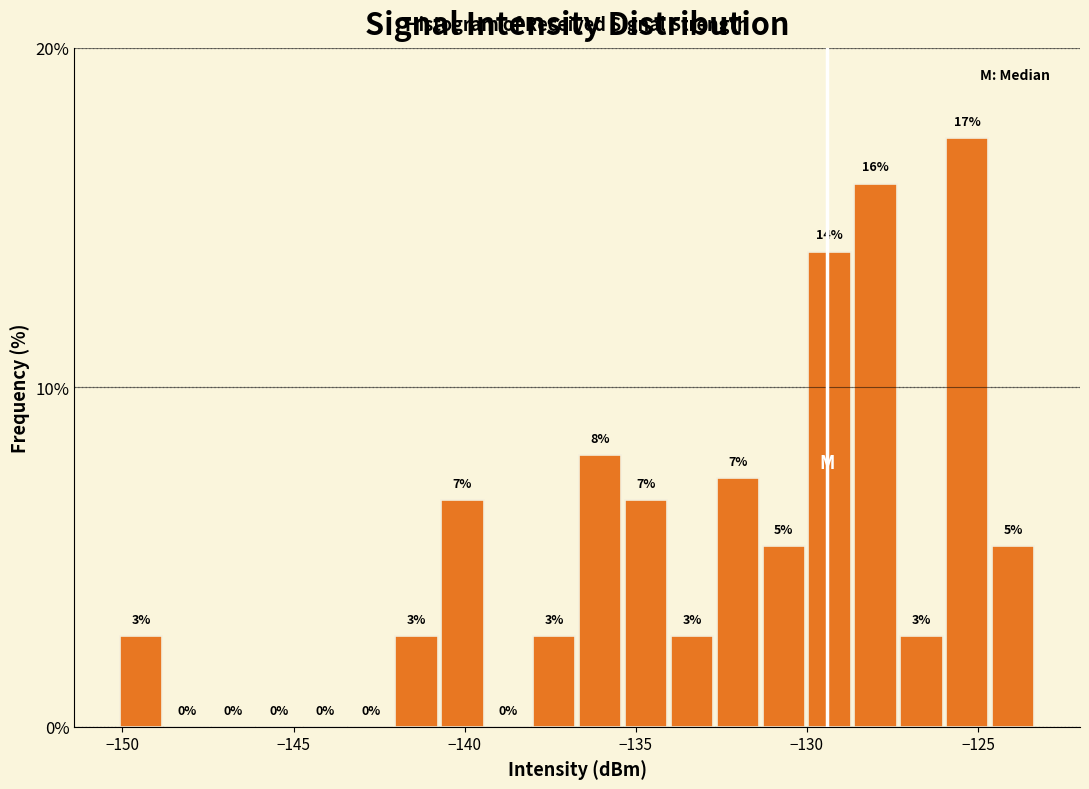

Read against the x-axis, roughly where is the centre of the tallest bar?

-125.5